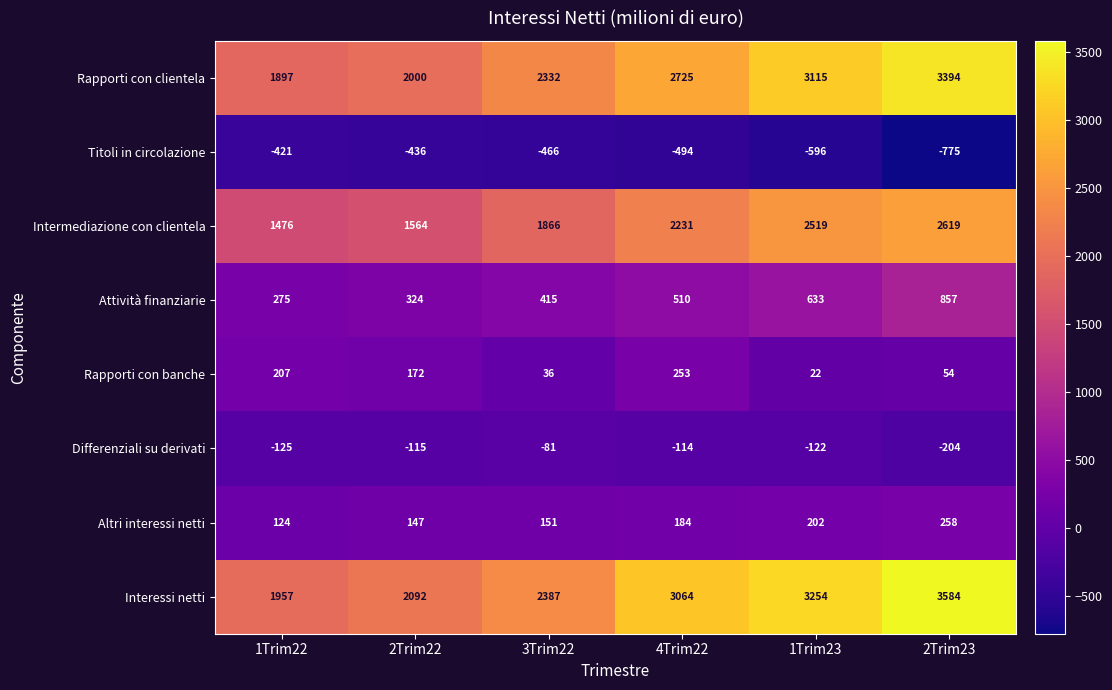

What is the approximate value of Rapporti con clientela at 1Trim22, to the nearest 10?

1900